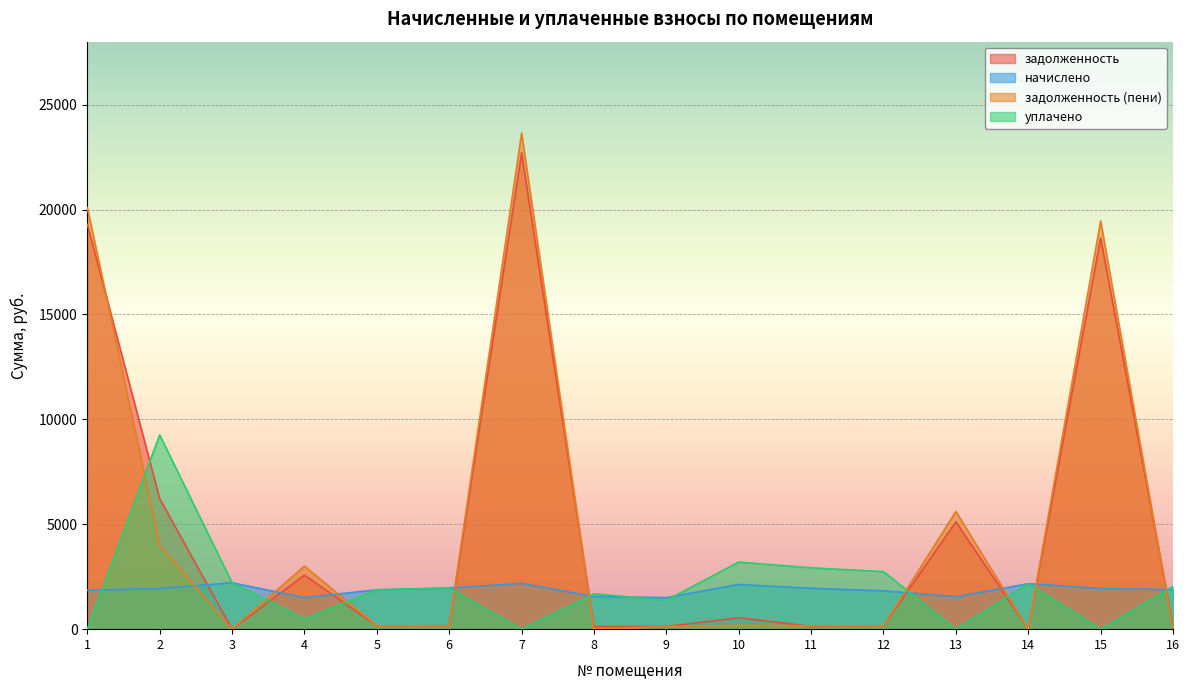

Which series has the largest total across all categories?

задолженность (пени)